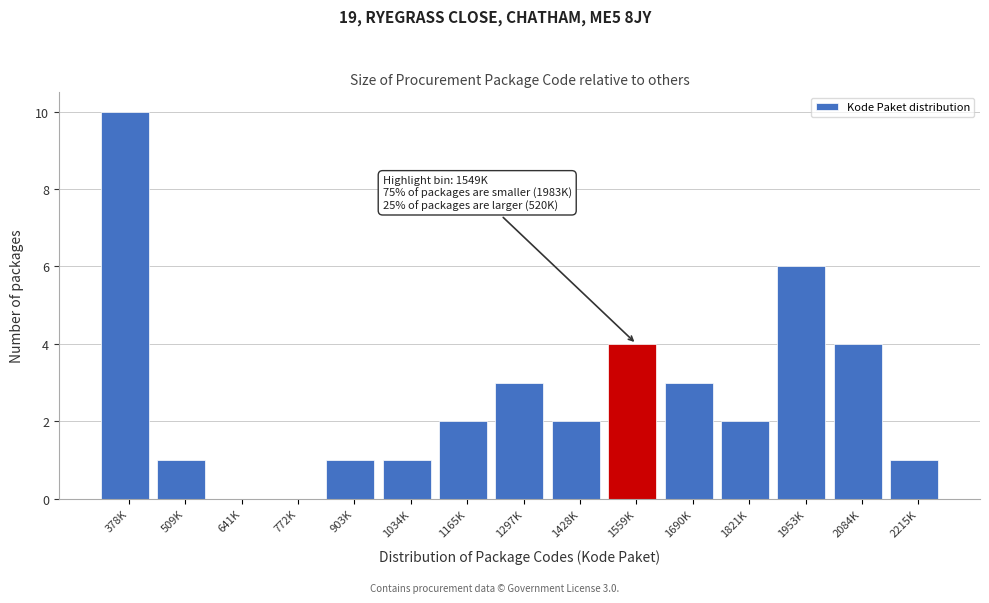

Reading left to right, what are all the values shown in this chart?

378K=10	509K=1	641K=0	772K=0	903K=1	1034K=1	1165K=2	1297K=3	1428K=2	1559K=4	1690K=3	1821K=2	1953K=6	2084K=4	2215K=1